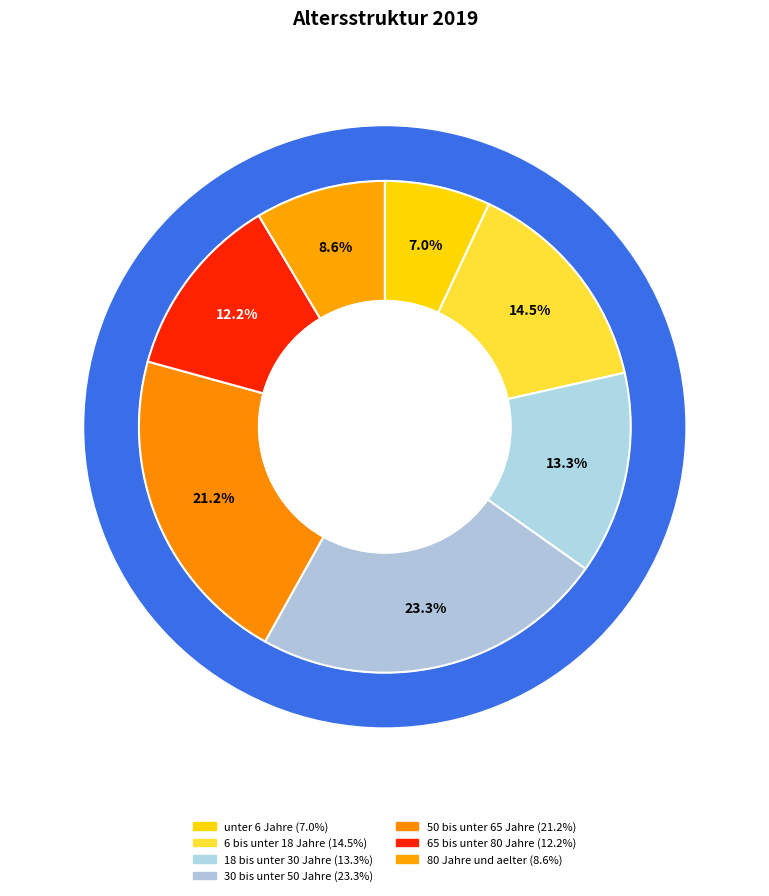

What percentage is the 30 bis unter 50 Jahre slice, to the nearest percent?

23%